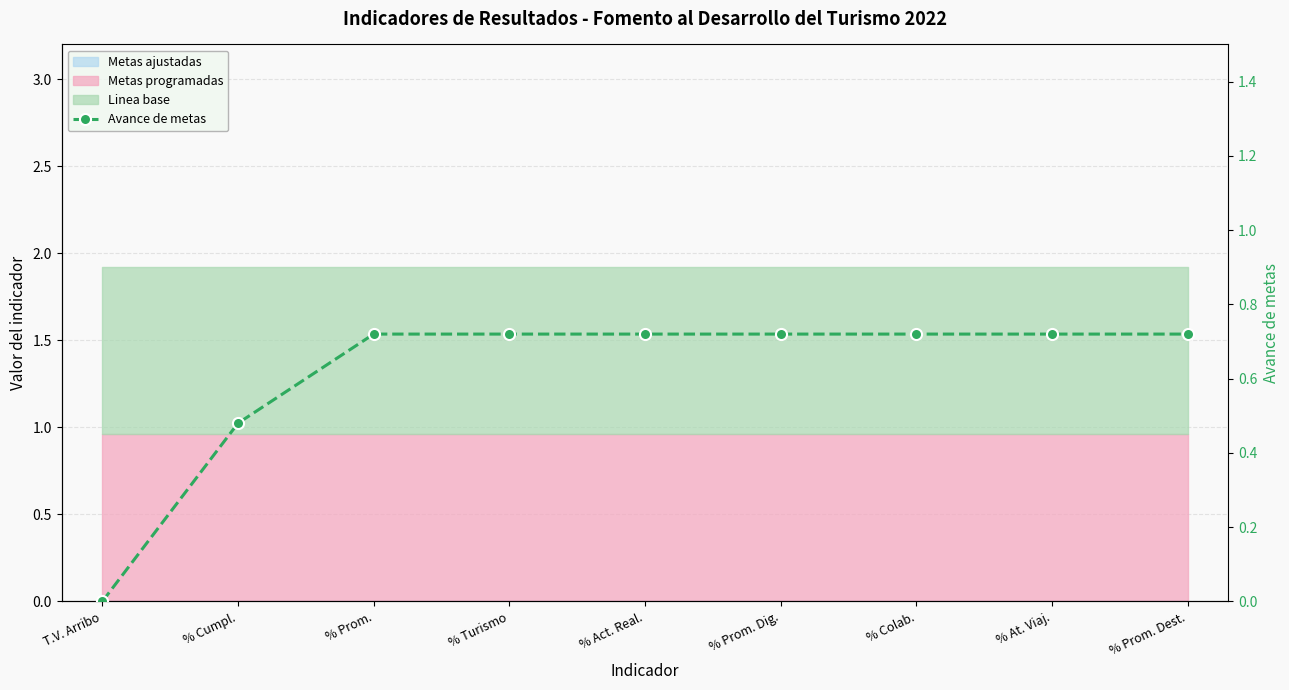

Rank the categories by value from lowest to highest.

T.V. Arribo, % Cumpl., % Prom., % Turismo, % Act. Real., % Prom. Dig., % Colab., % At. Viaj., % Prom. Dest.